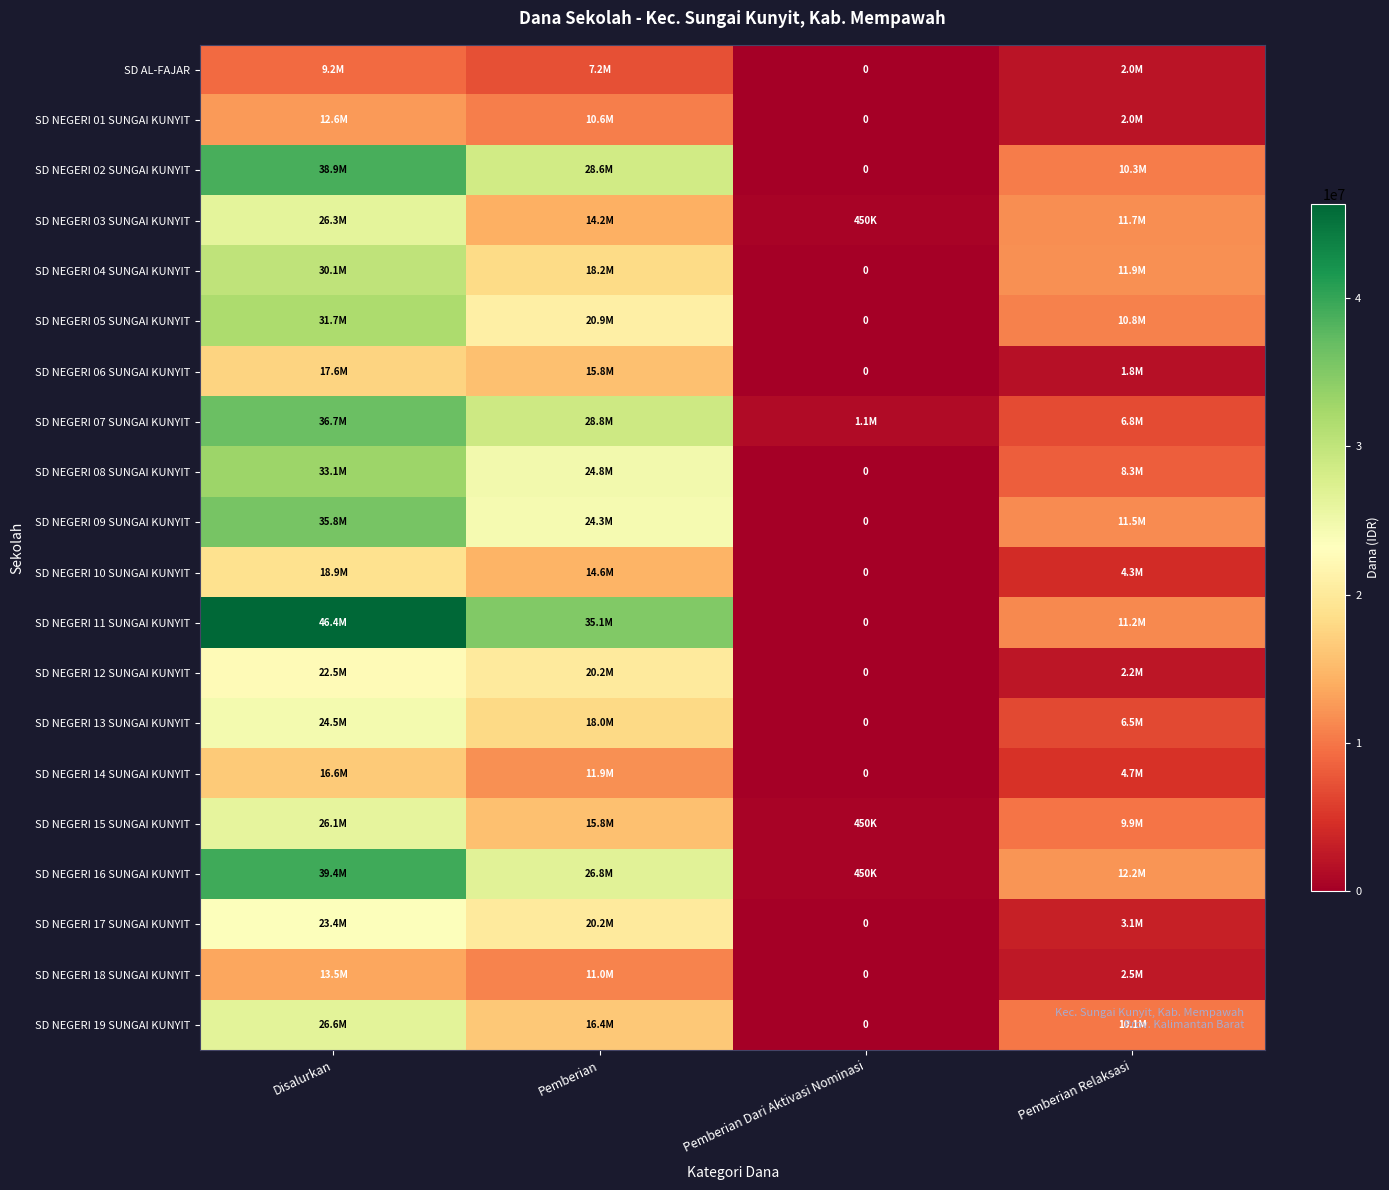

Count the number of data series in this chart.

20